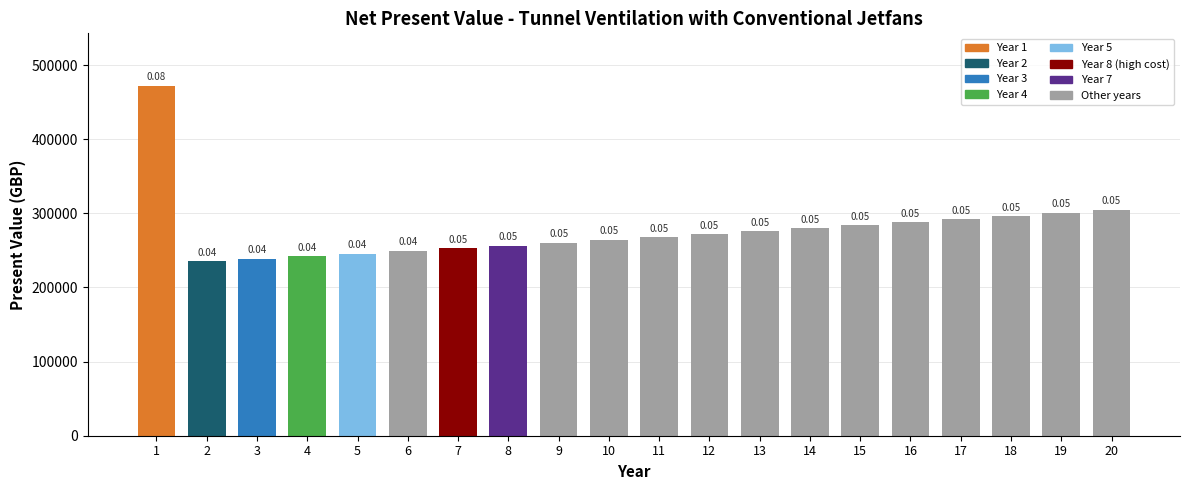

How many bars are there in total?

20